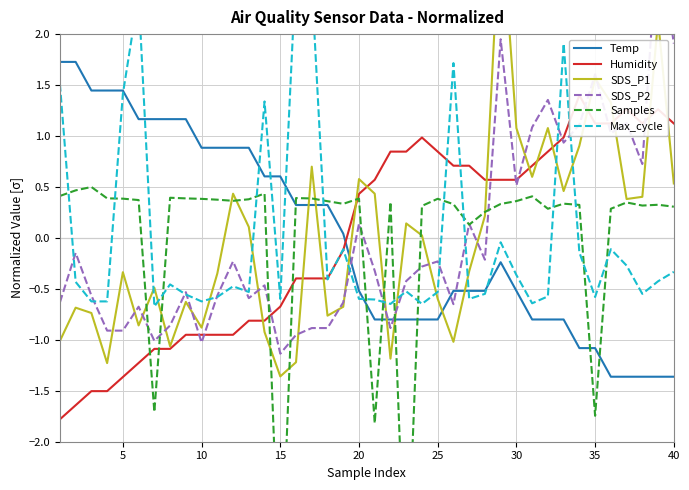

The Temp series shows -1.4 at 40. True or false?

True